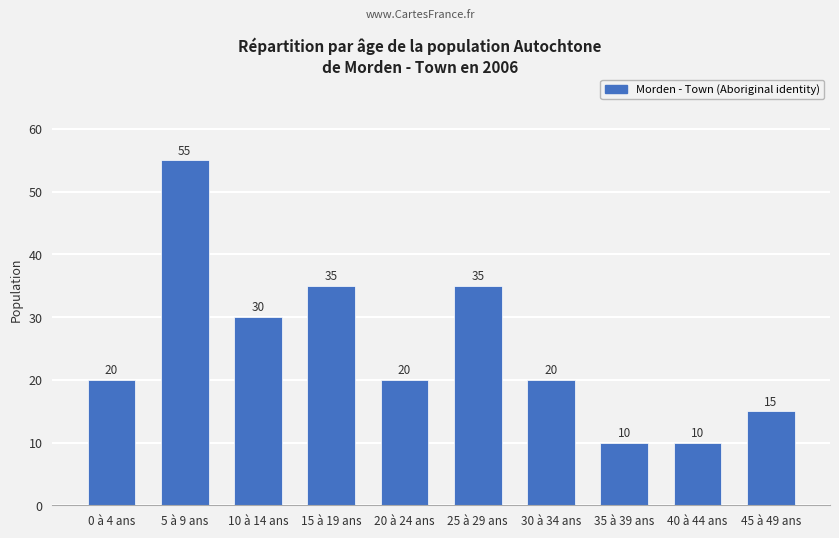

Approximately how many times larger is the value at 35 à 39 ans compared to 0 à 4 ans?

0.5